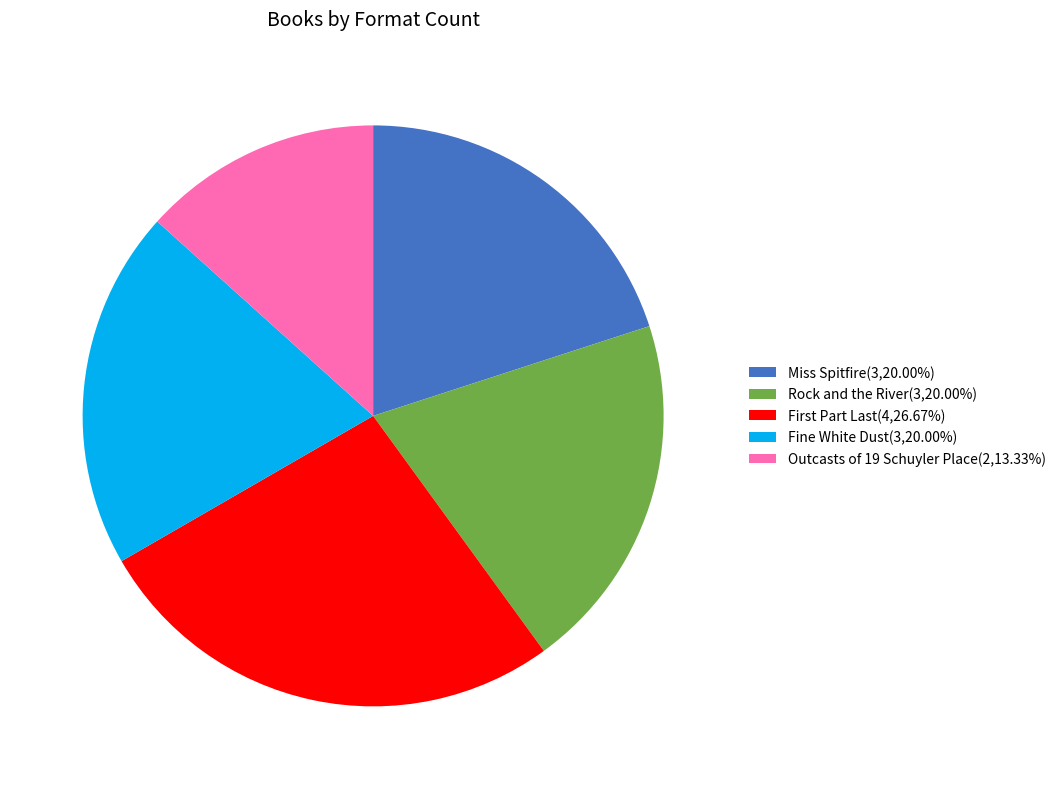

Combined, do Fine White Dust and Rock and the River account for over 50%?

No